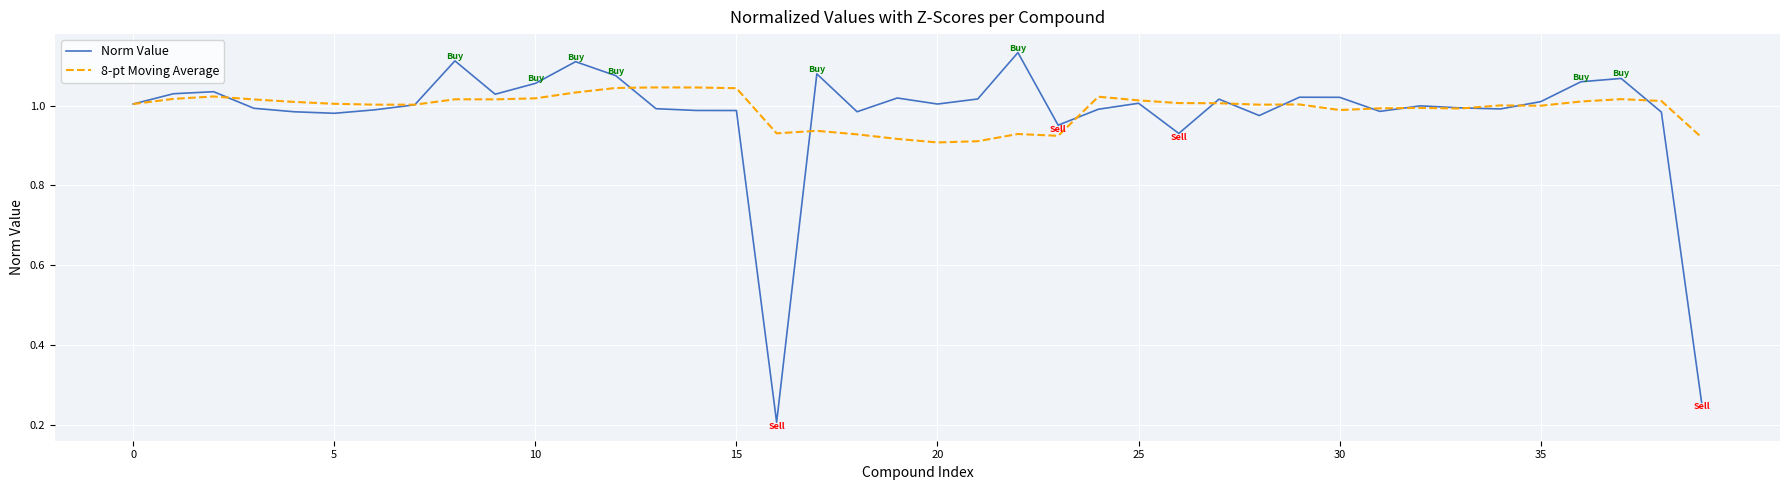

Which series has the widest spread of values?

Norm Value